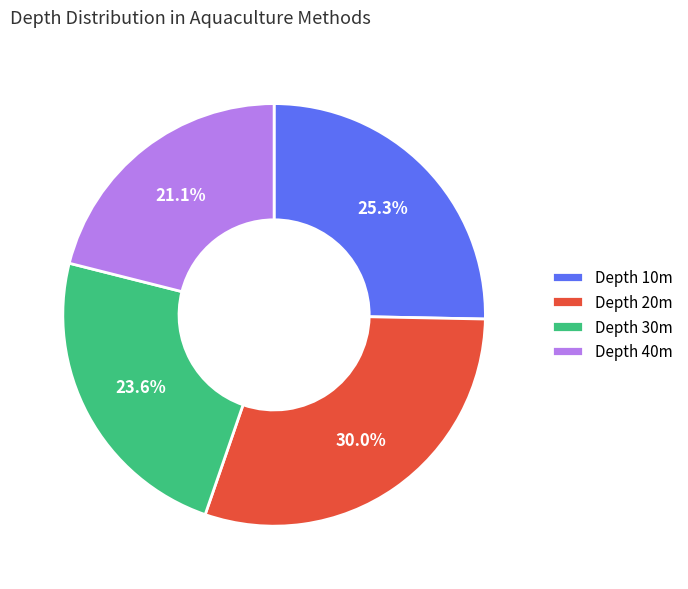

How many segments does this pie chart have?

4